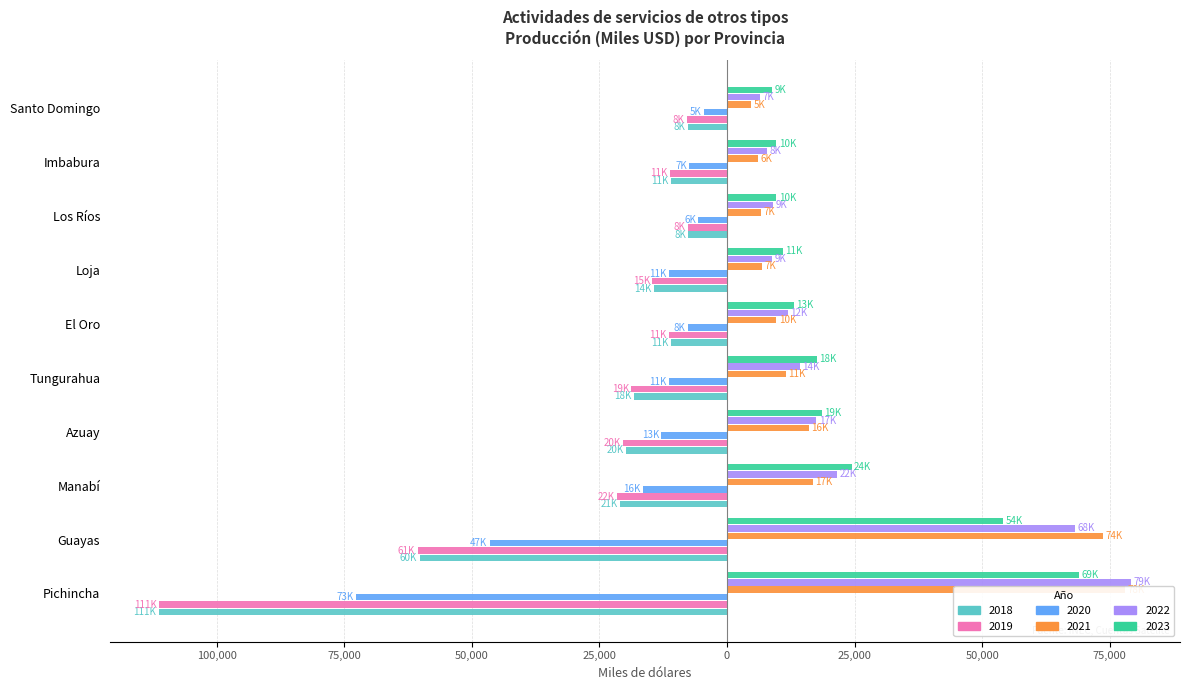

What are all the series names shown in the legend?

2018, 2019, 2020, 2021, 2022, 2023